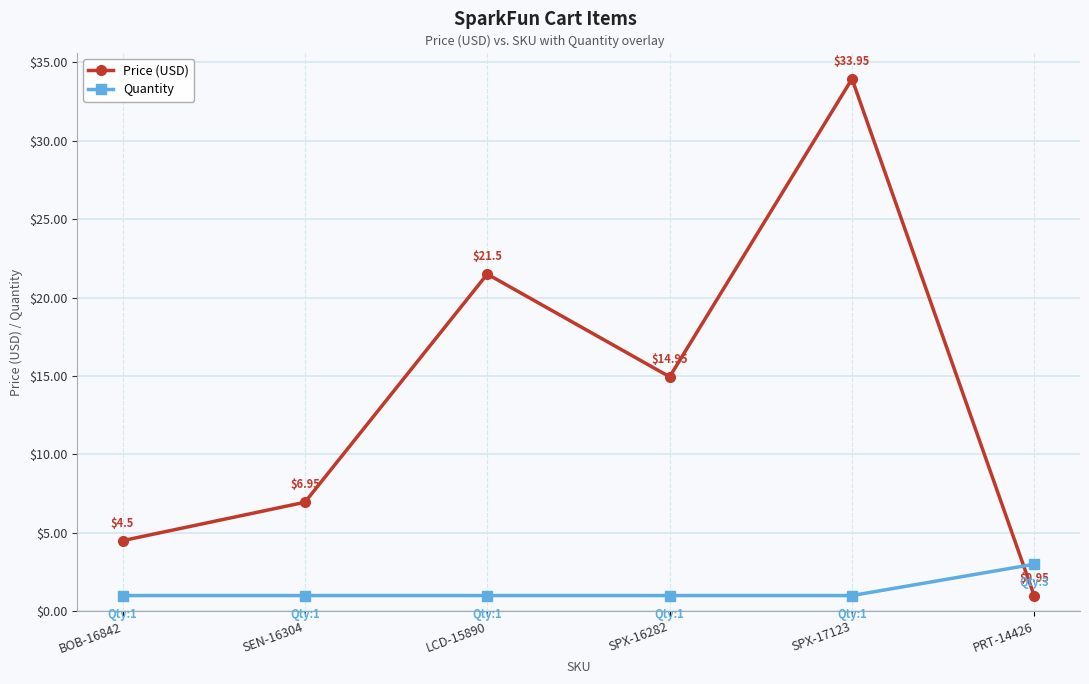

True or false: Quantity has more than 2 points higher than both neighbors.

False